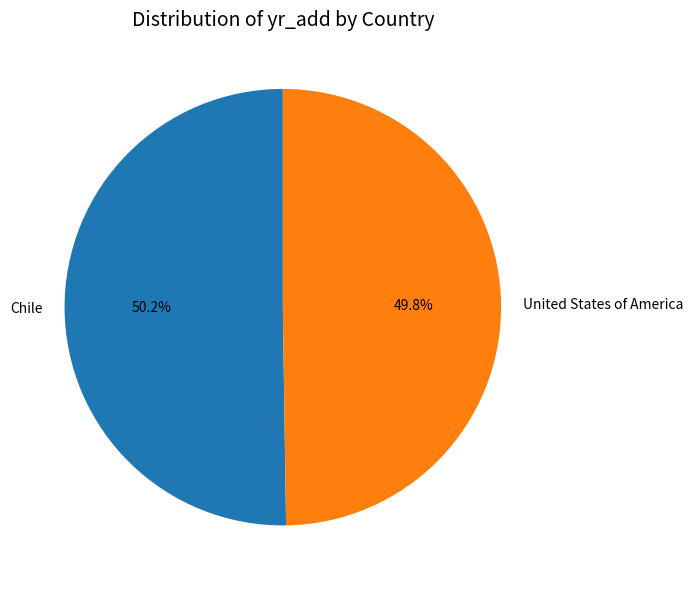

What percentage is the United States of America slice, to the nearest percent?

50%